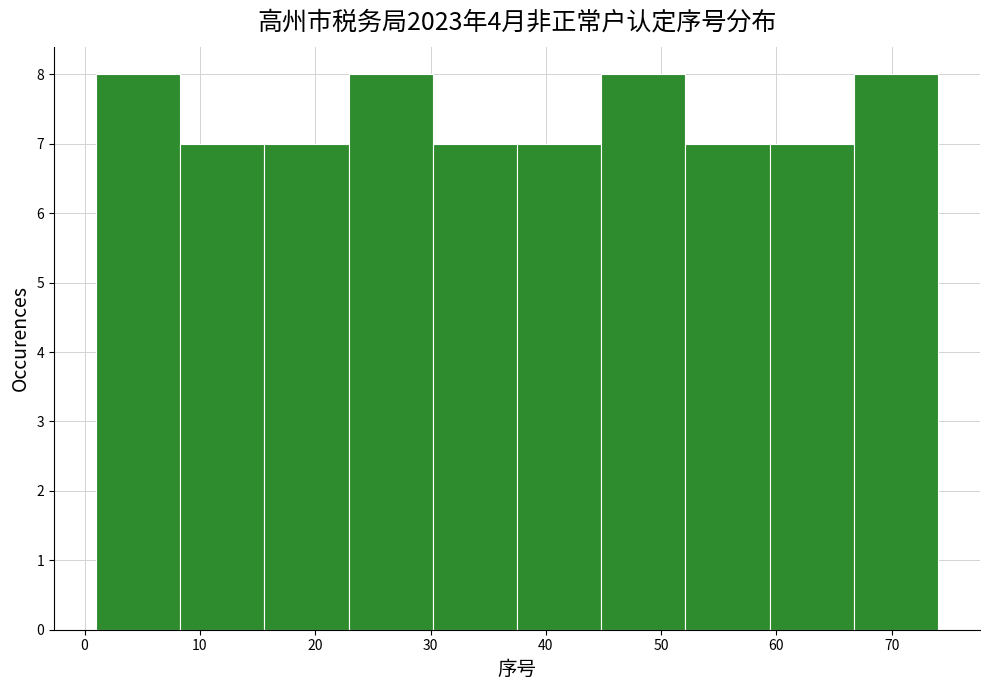

Reading left to right, transcribe this chart: for each bar, give the range it covers on the x-axis and its height. Neither the bar edges nor the heights are printed on the chart, so give them approximately, as read against the axes.

1.0 to 8.3: 8
8.3 to 15.6: 7
15.6 to 22.9: 7
22.9 to 30.2: 8
30.2 to 37.5: 7
37.5 to 44.8: 7
44.8 to 52.1: 8
52.1 to 59.4: 7
59.4 to 66.7: 7
66.7 to 74.0: 8